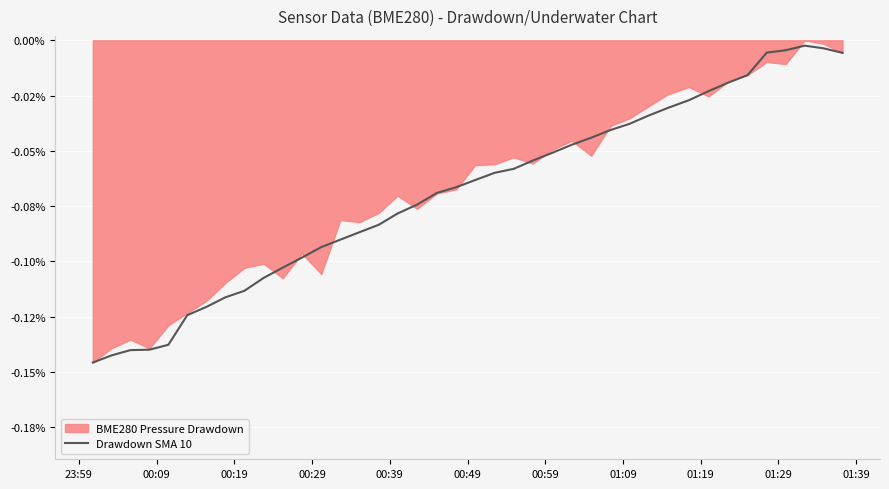

What is the sum of all values?

-2.8